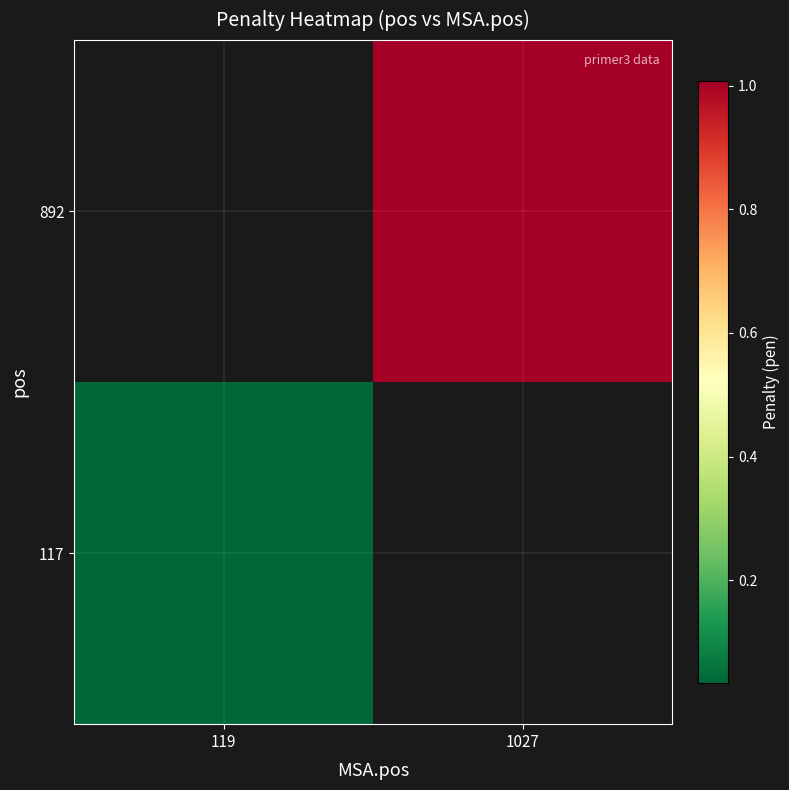

What is the maximum value shown in the chart?

1.0